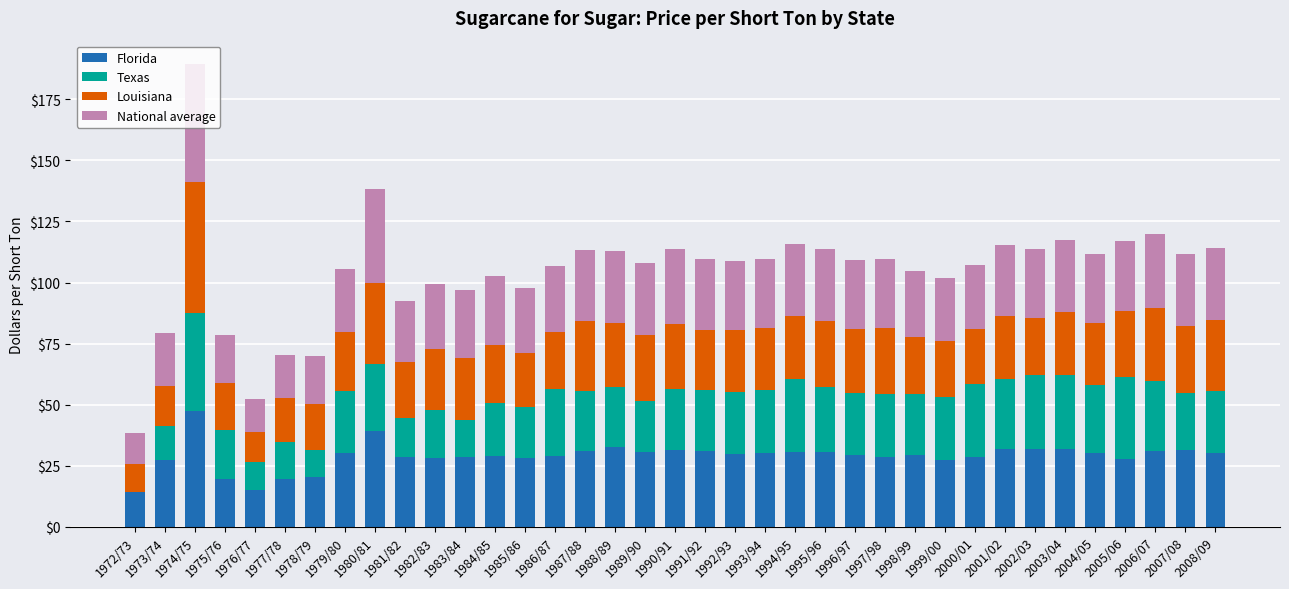

Are the bars horizontal?

No